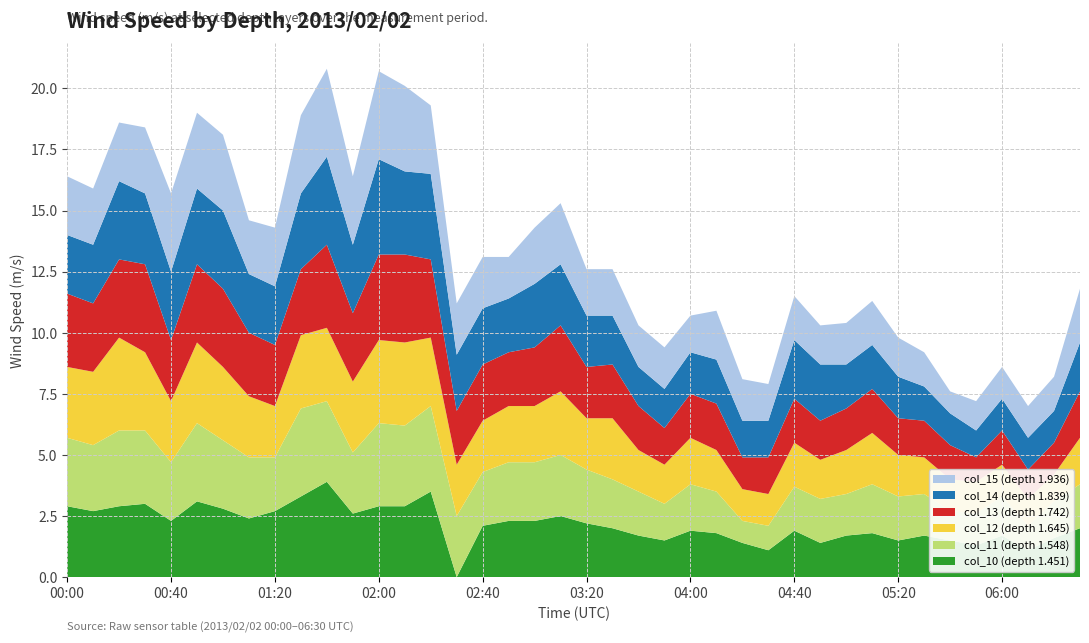

Reading left to right, extract all data points from this chart.

col_10 (depth 1.451): 2.9	2.7	2.9	3.0	2.3	3.1	2.8	2.4	2.7	3.3	3.9	2.6	2.9	2.9	3.5	0.0	2.1	2.3	2.3	2.5	2.2	2.0	1.7	1.5	1.9	1.8	1.4	1.1	1.9	1.4	1.7	1.8	1.5	1.7	1.5	1.3	1.7	1.1	1.6	2.0
col_11 (depth 1.548): 2.8	2.7	3.1	3.0	2.4	3.2	2.8	2.5	2.2	3.6	3.3	2.5	3.4	3.3	3.5	2.5	2.2	2.4	2.4	2.5	2.2	2.0	1.8	1.5	1.9	1.7	0.9	1.0	1.8	1.8	1.7	2.0	1.8	1.7	1.2	1.3	1.6	1.0	1.5	1.8
col_12 (depth 1.645): 2.9	3.0	3.8	3.2	2.5	3.3	3.0	2.5	2.1	3.0	3.0	2.9	3.4	3.4	2.8	2.1	2.1	2.3	2.3	2.6	2.1	2.5	1.7	1.6	1.9	1.7	1.3	1.3	1.8	1.6	1.8	2.1	1.7	1.5	1.3	1.3	1.3	1.1	1.1	1.9
col_13 (depth 1.742): 3.0	2.8	3.2	3.6	2.5	3.2	3.2	2.6	2.5	2.7	3.4	2.8	3.5	3.6	3.2	2.2	2.3	2.2	2.4	2.7	2.1	2.2	1.8	1.5	1.8	1.9	1.3	1.5	1.8	1.6	1.7	1.8	1.5	1.5	1.4	1.0	1.4	1.2	1.3	1.9
col_14 (depth 1.839): 2.4	2.4	3.2	2.9	2.8	3.1	3.2	2.4	2.4	3.1	3.6	2.8	3.9	3.4	3.5	2.3	2.3	2.2	2.6	2.5	2.1	2.0	1.6	1.6	1.7	1.8	1.5	1.5	2.4	2.3	1.8	1.8	1.7	1.4	1.3	1.1	1.3	1.3	1.3	2.0
col_15 (depth 1.936): 2.4	2.3	2.4	2.7	3.2	3.1	3.1	2.2	2.4	3.2	3.6	2.8	3.6	3.5	2.8	2.1	2.1	1.7	2.3	2.5	1.9	1.9	1.7	1.7	1.5	2.0	1.7	1.5	1.8	1.6	1.7	1.8	1.6	1.4	0.9	1.2	1.3	1.3	1.4	2.2